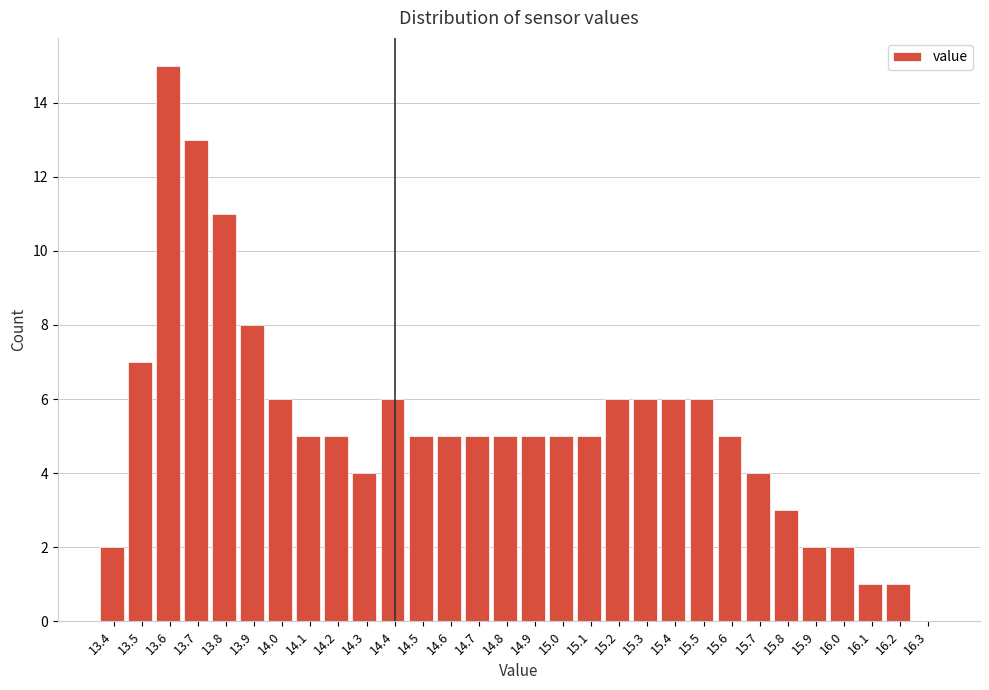

How tall is the bar that spans 13.95 to 14.05 on the x-axis? The values are not printed on the chart, so give them approximately, as read against the axis.

6